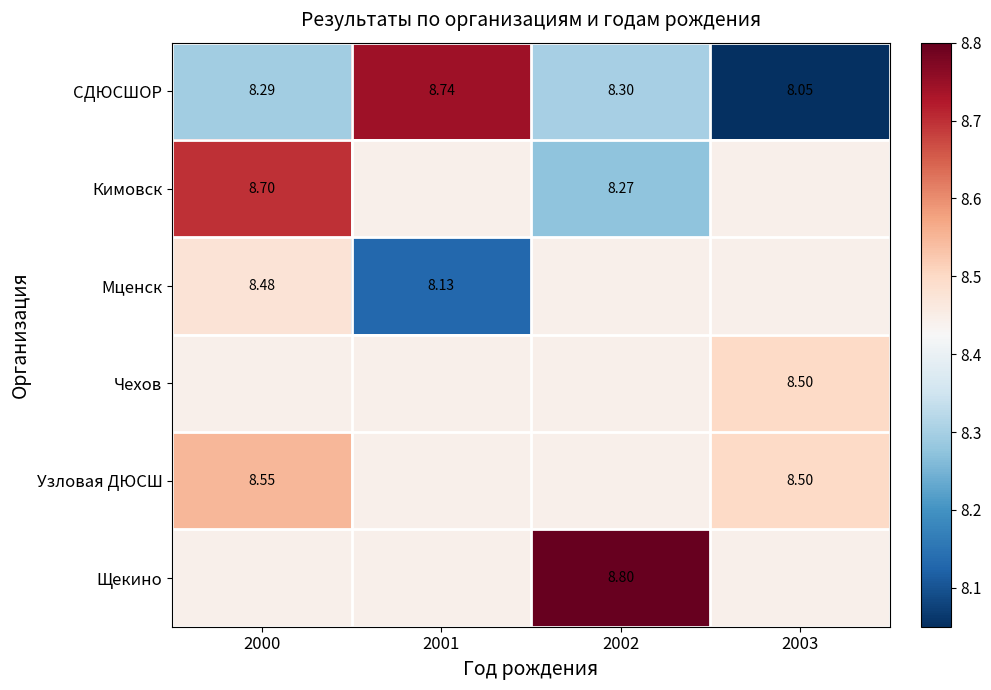

Is it true that Кимовск equals 15.1 at 2000?

False